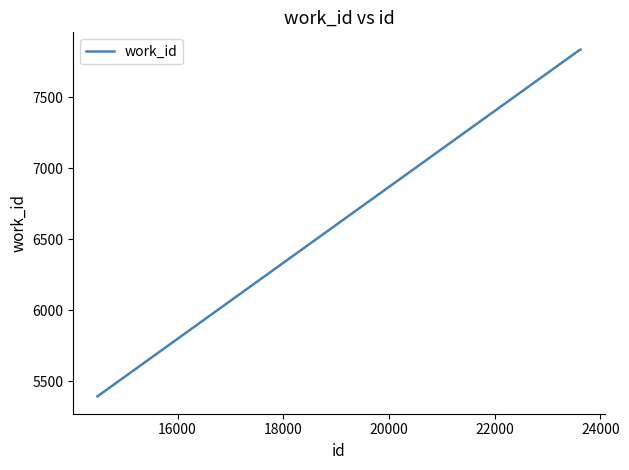

What is the minimum value shown in the chart?

5395